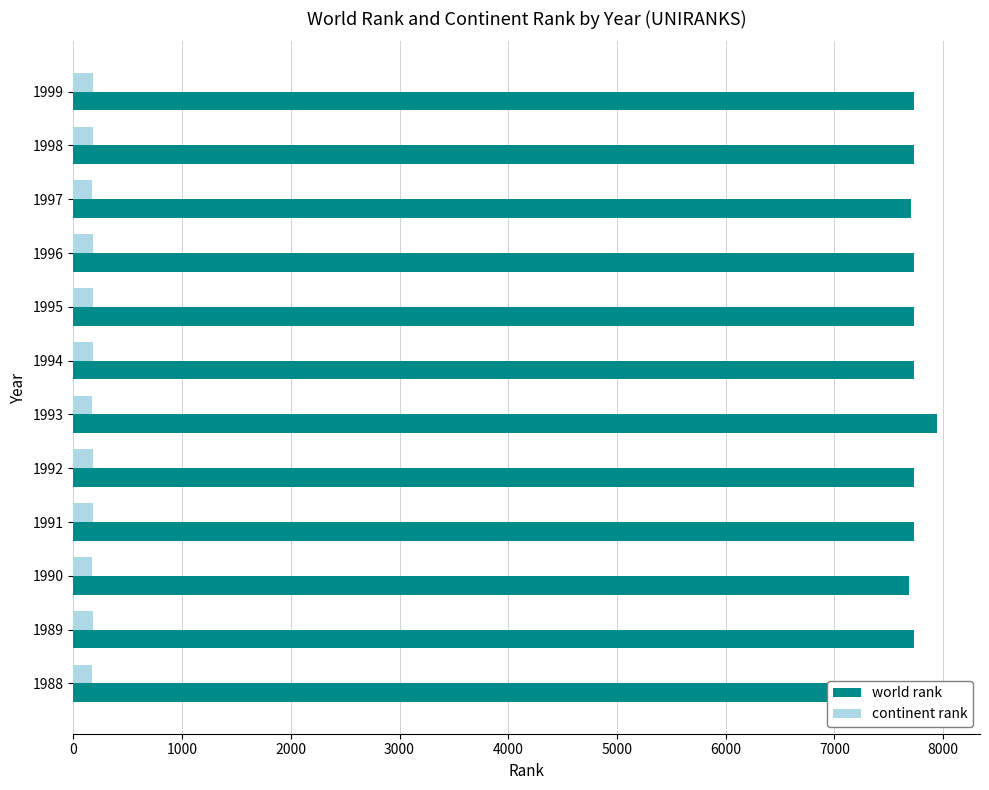

What is the difference between the second highest and minimum values in the continent rank series?

4